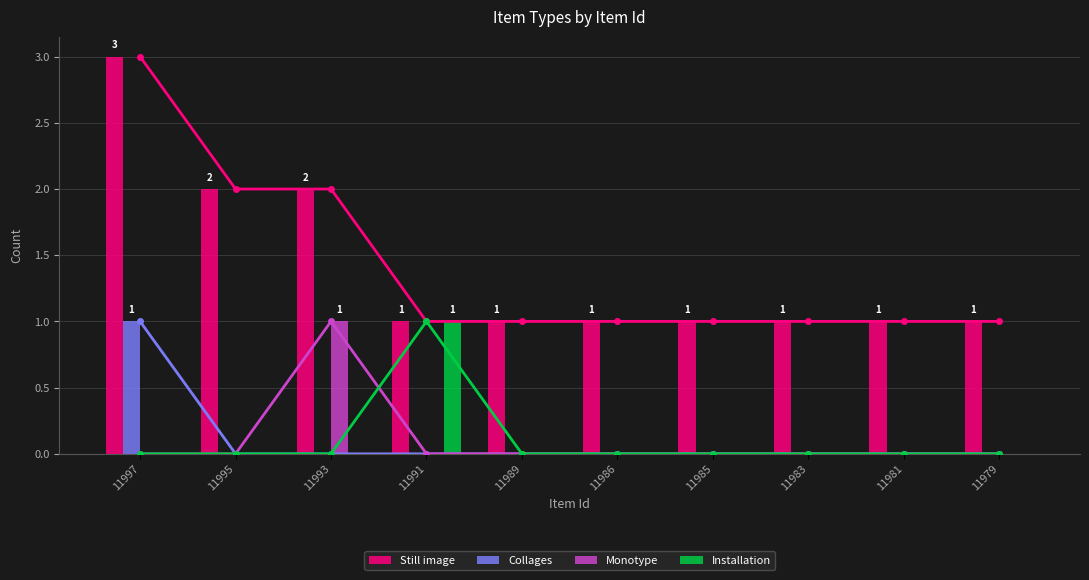

Between 11993 and 11981, which series saw the biggest shift?

Still image